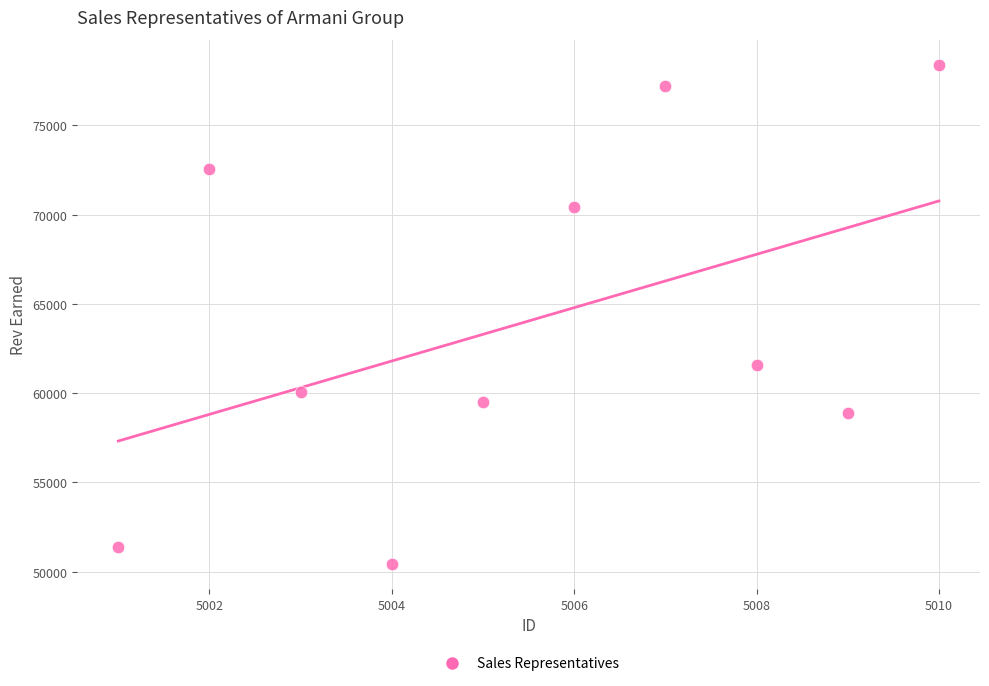

What Y value in the scatter plot is closest to 64416?

61602